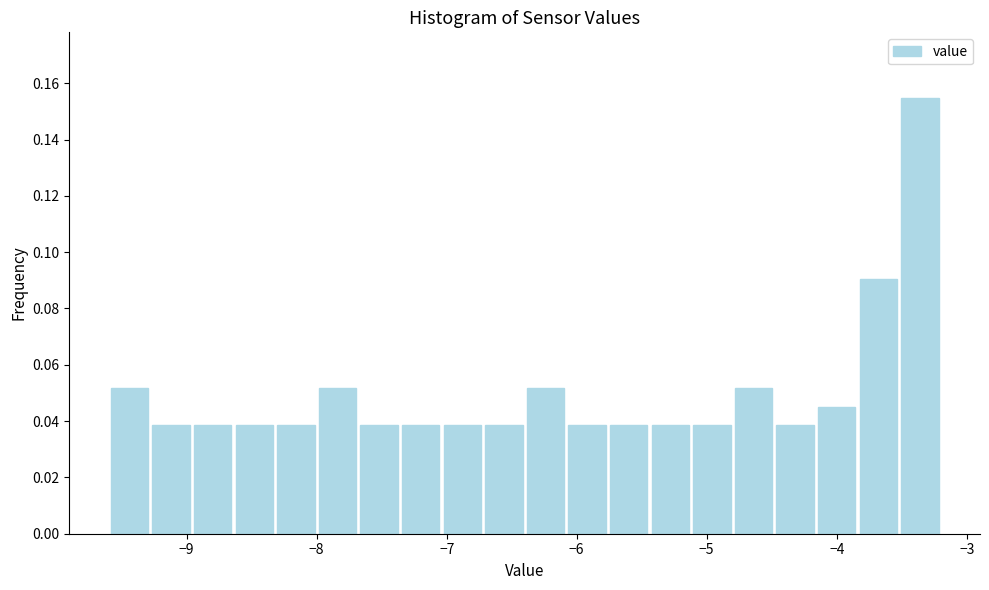

Read against the x-axis, roughly where is the centre of the tallest bar?

-3.4